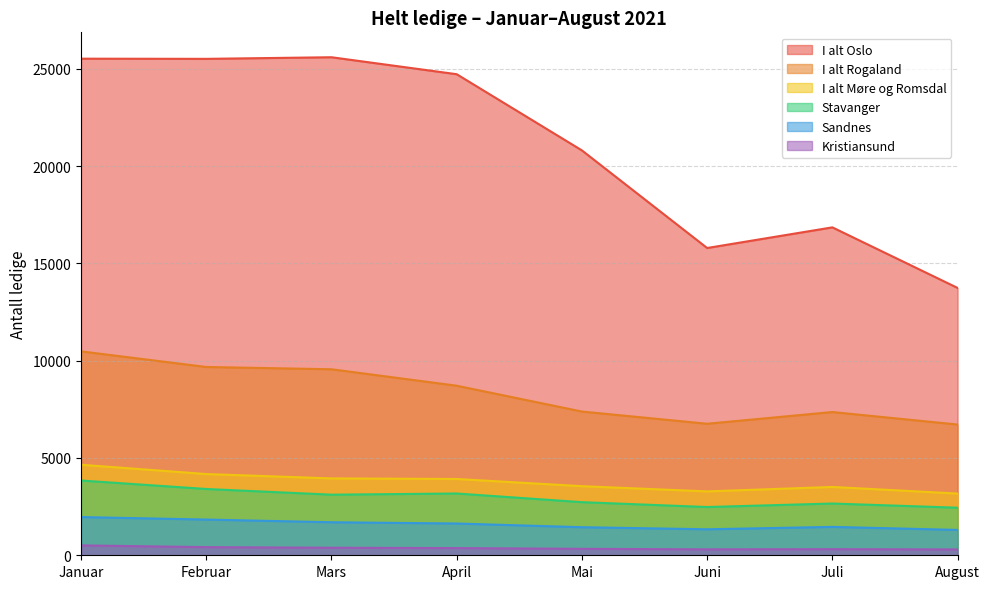

True or false: I alt Rogaland and Stavanger intersect in this chart.

False